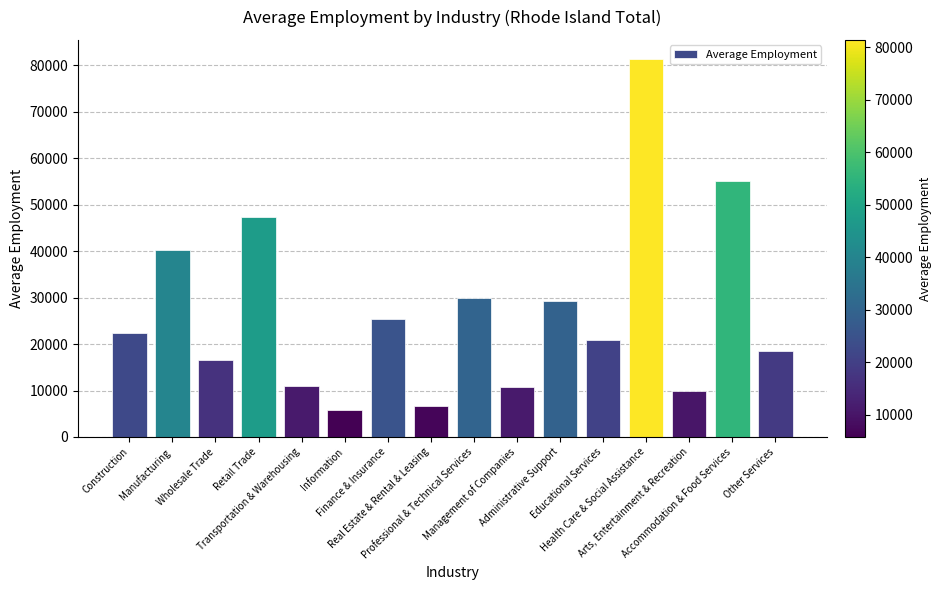

What is the average value?

26932